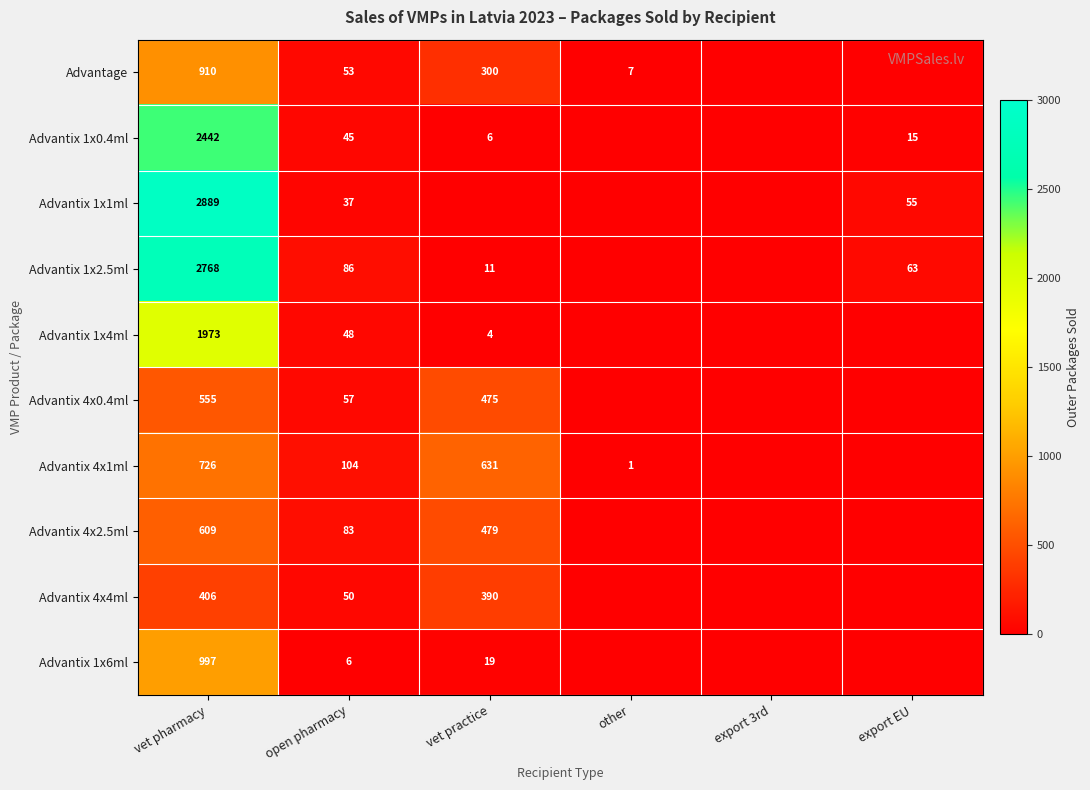

The value of Advantix 4x2.5ml at vet practice is 176. True or false?

False